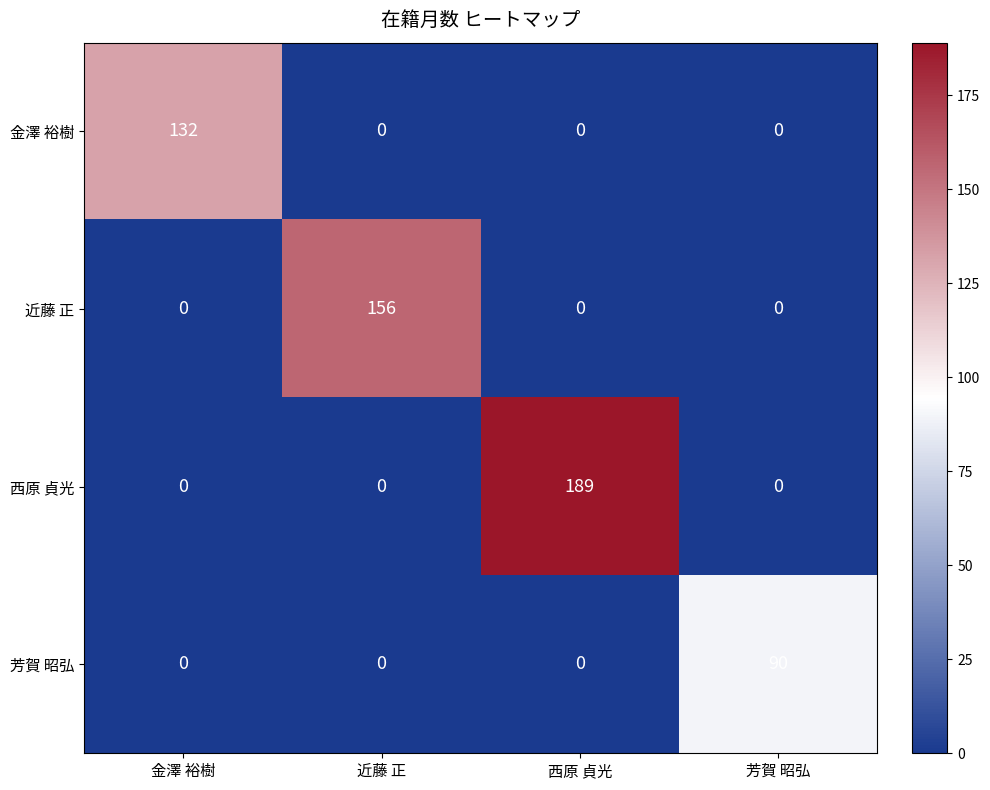

List the series in order of their overall mean, lowest first.

芳賀 昭弘, 金澤 裕樹, 近藤 正, 西原 貞光